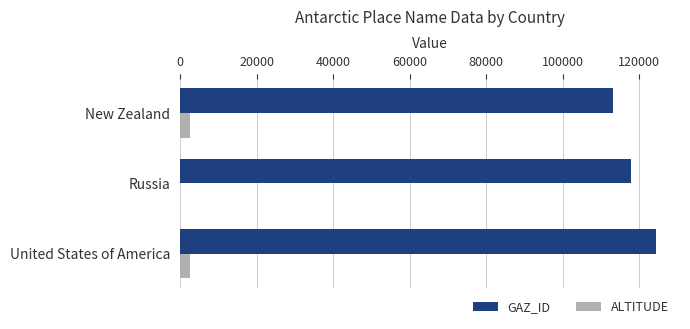

Count the GAZ_ID values in the range 113158 to 124385.

3